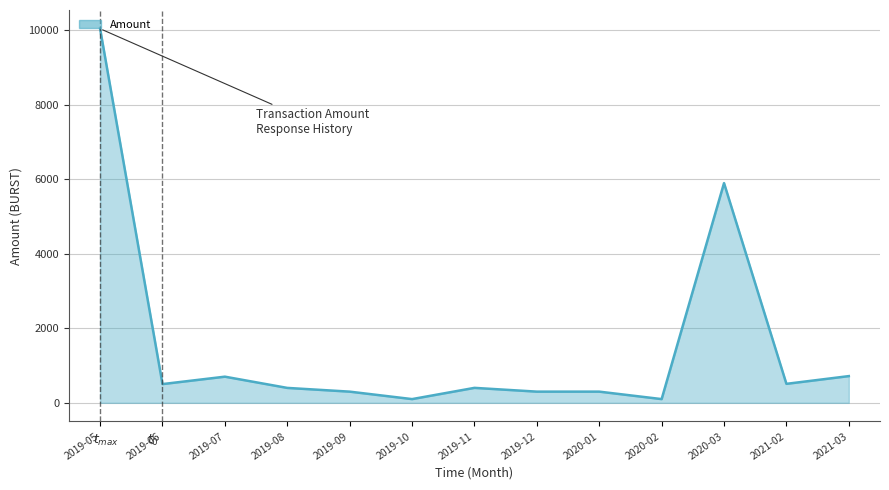

Does the chart display data point markers on the line(s)?

No